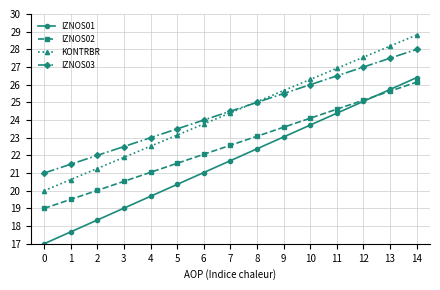

How many values in the IZNOS02 series are below 22?

6